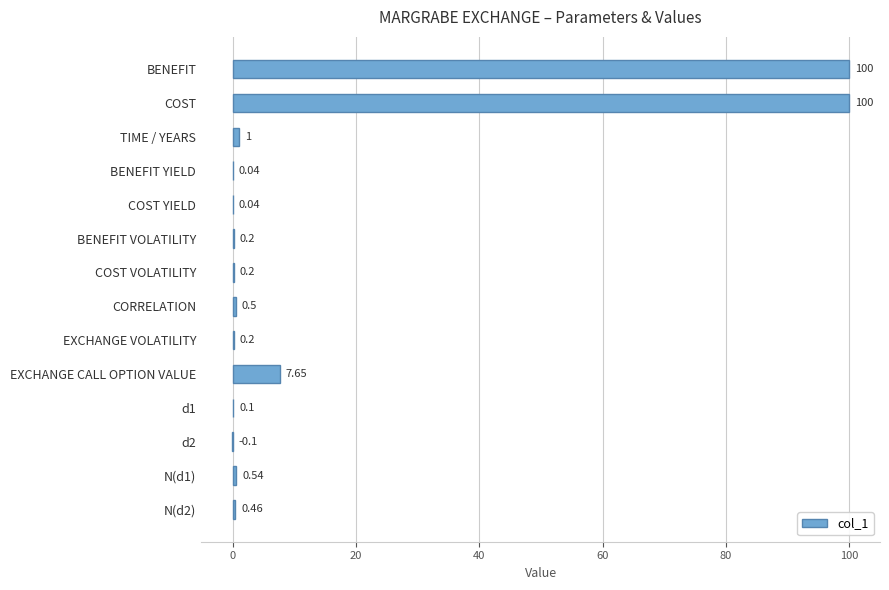

Are the bars horizontal?

Yes